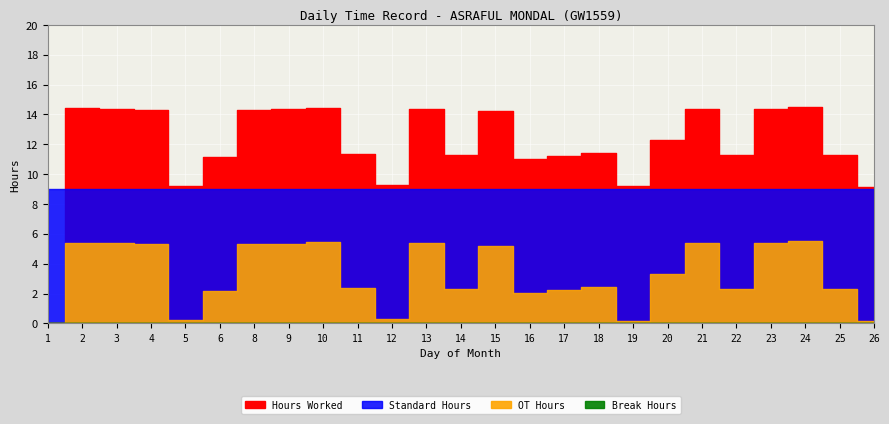

True or false: Break Hours and OT Hours intersect in this chart.

False